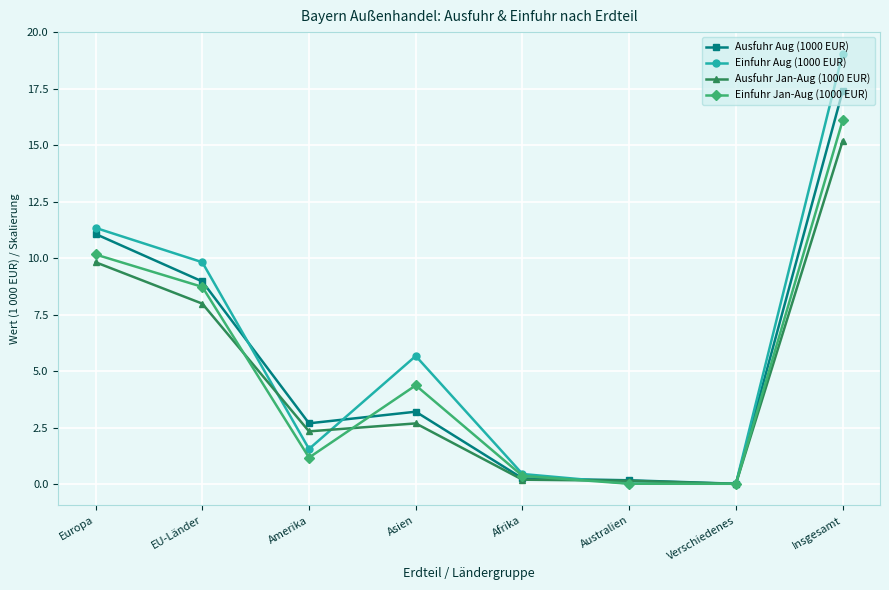

What is the difference between the Einfuhr Aug (1000 EUR) values at Europa and Amerika?

9.8